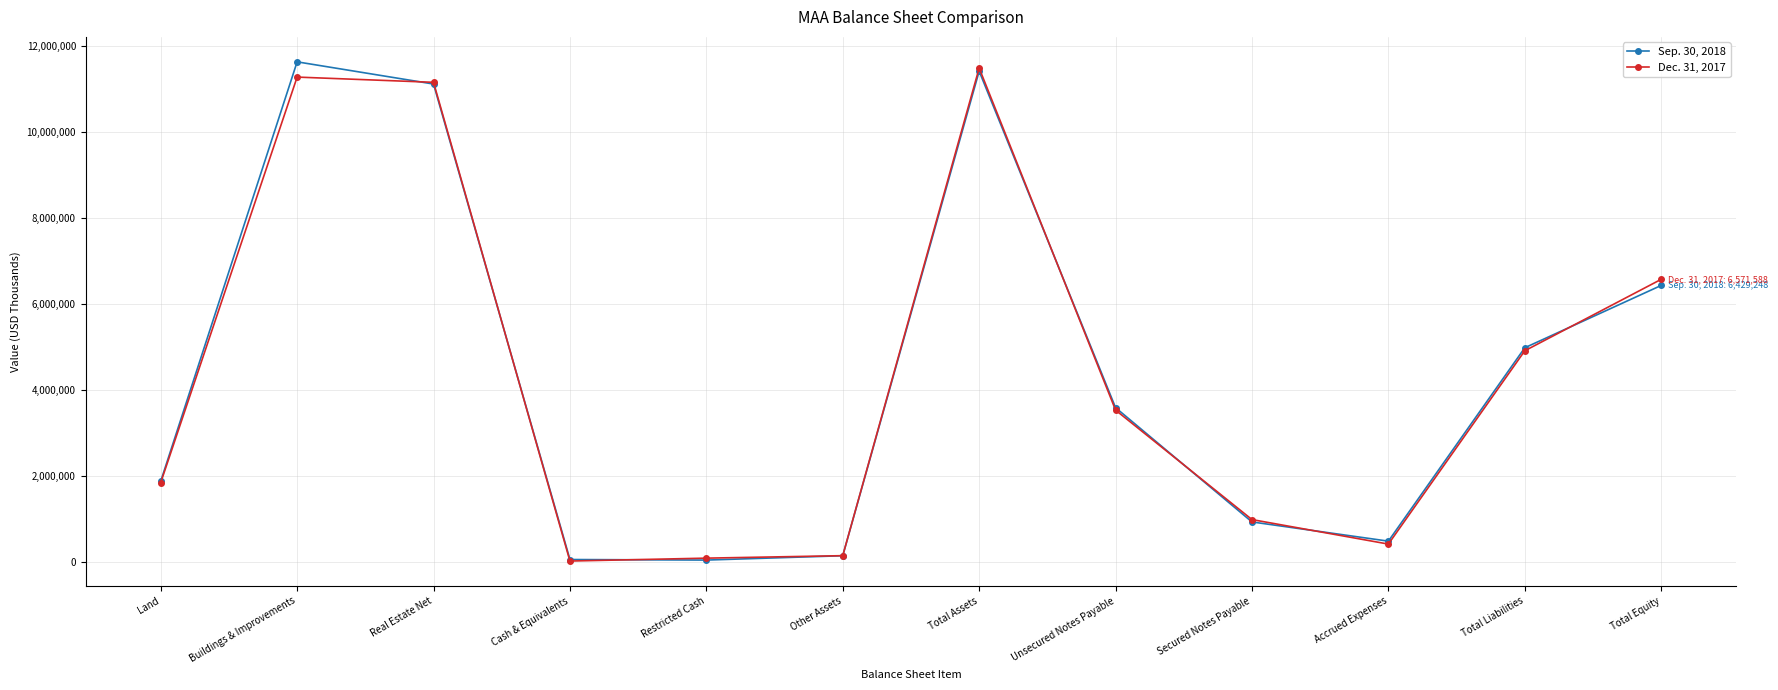

List the series in order of their overall mean, lowest first.

Dec. 31, 2017, Sep. 30, 2018